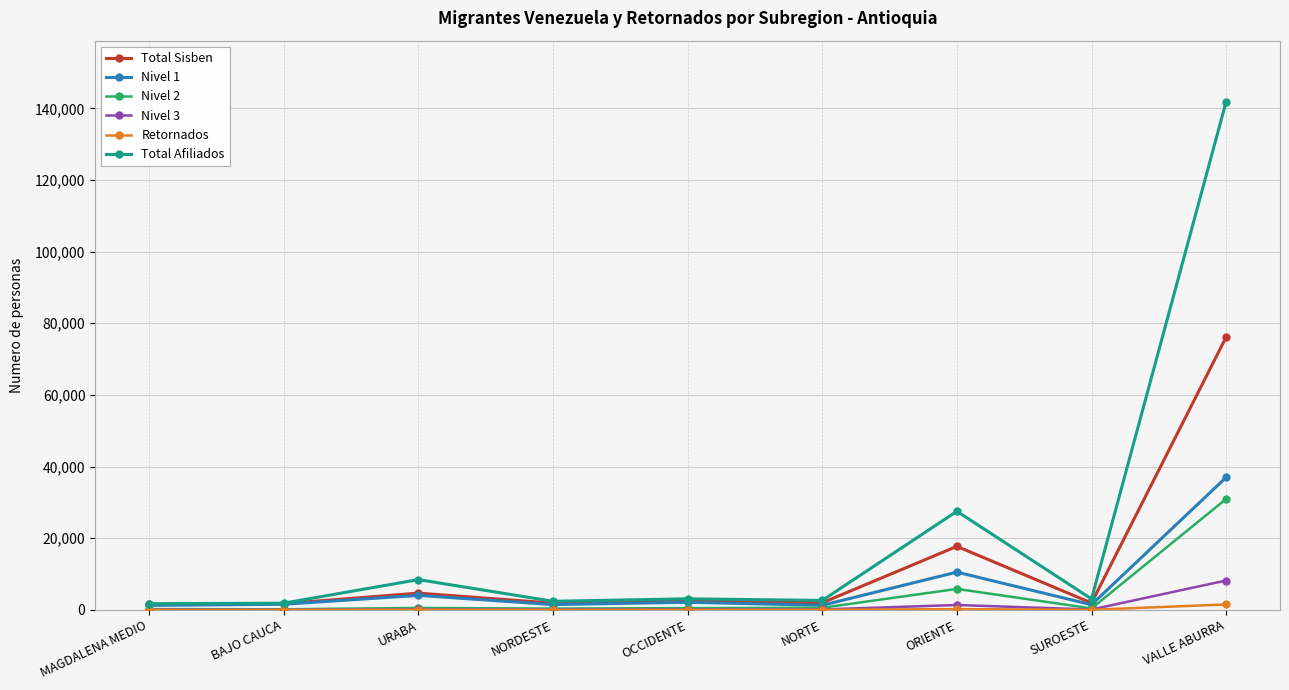

What is the sum of all Total Sisben values?

110212